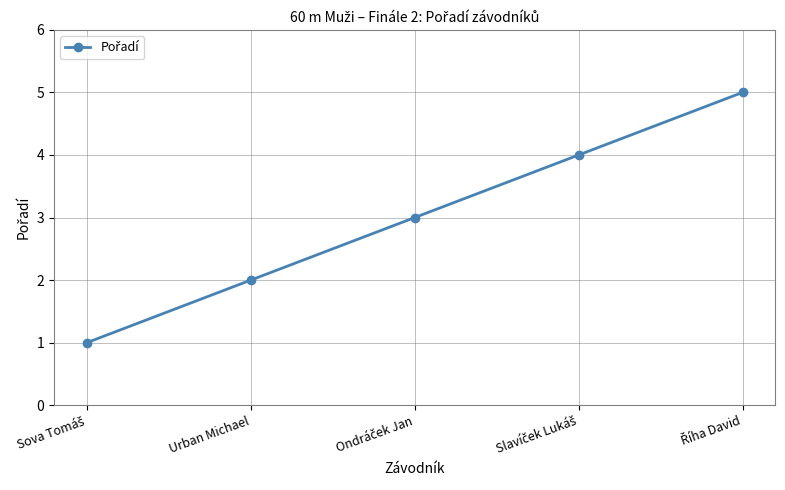

What is the average value?

3